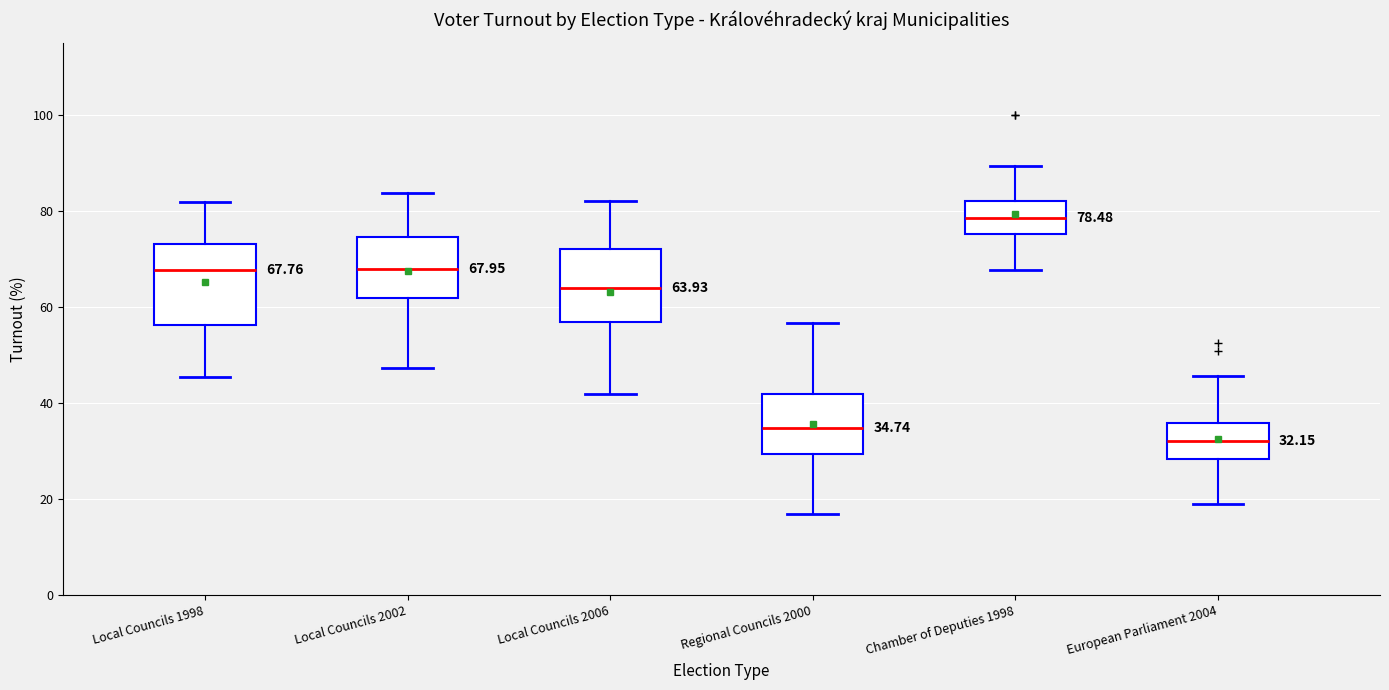

Which box's median line is the lowest?

European Parliament 2004